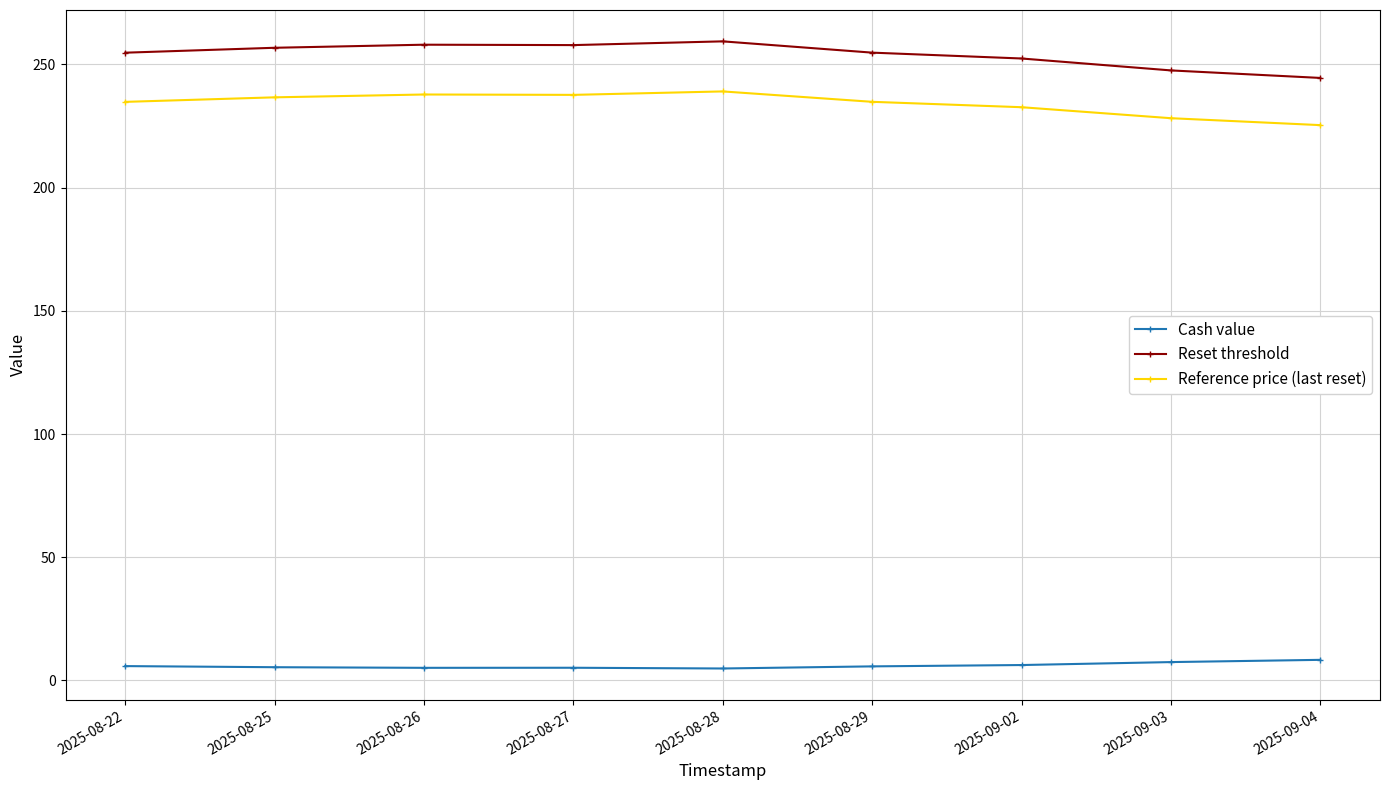

True or false: Reset threshold and Cash value intersect in this chart.

False